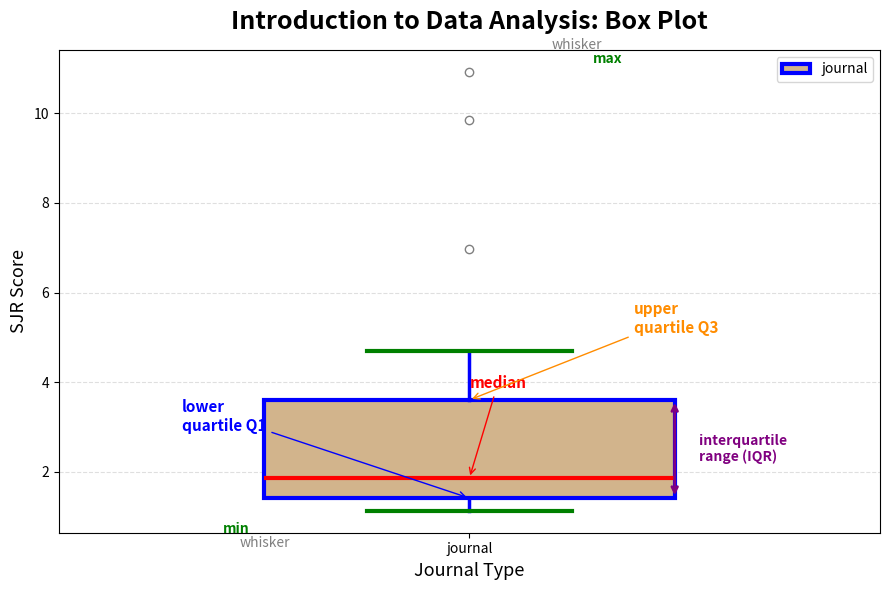

Read this box plot against the y-axis: the position of the median line, the range covered by the box, and the ends of both whiskers. The values are not printed on the chart, so give them approximately, as read against the axis.

median 1.8, box 1.4 to 3.6, whiskers 1.2 to 4.6